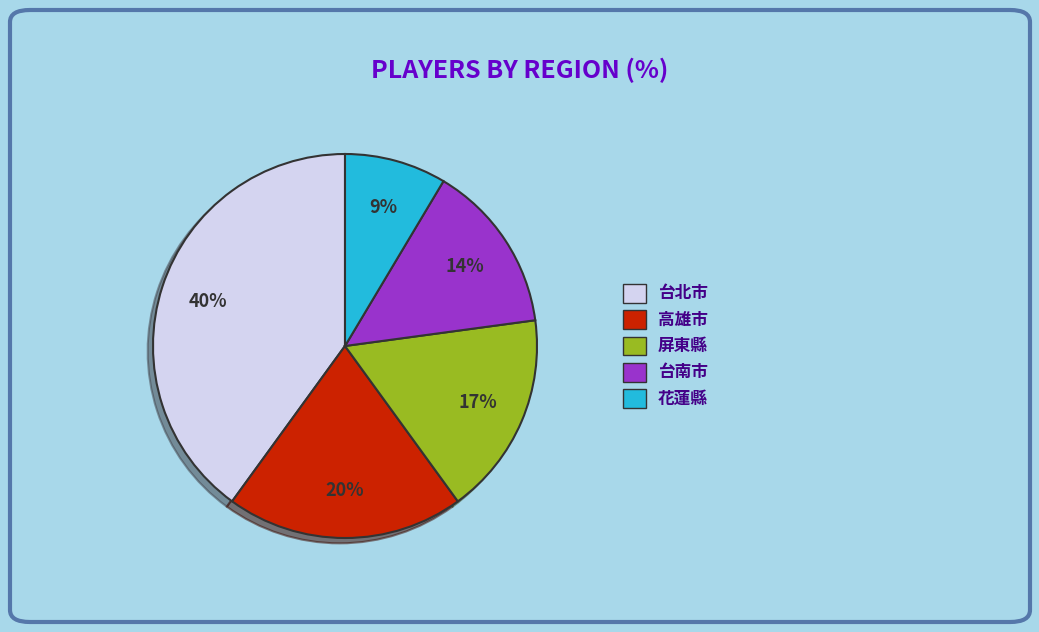

To the nearest percent, what portion does 花蓮縣 represent?

9%